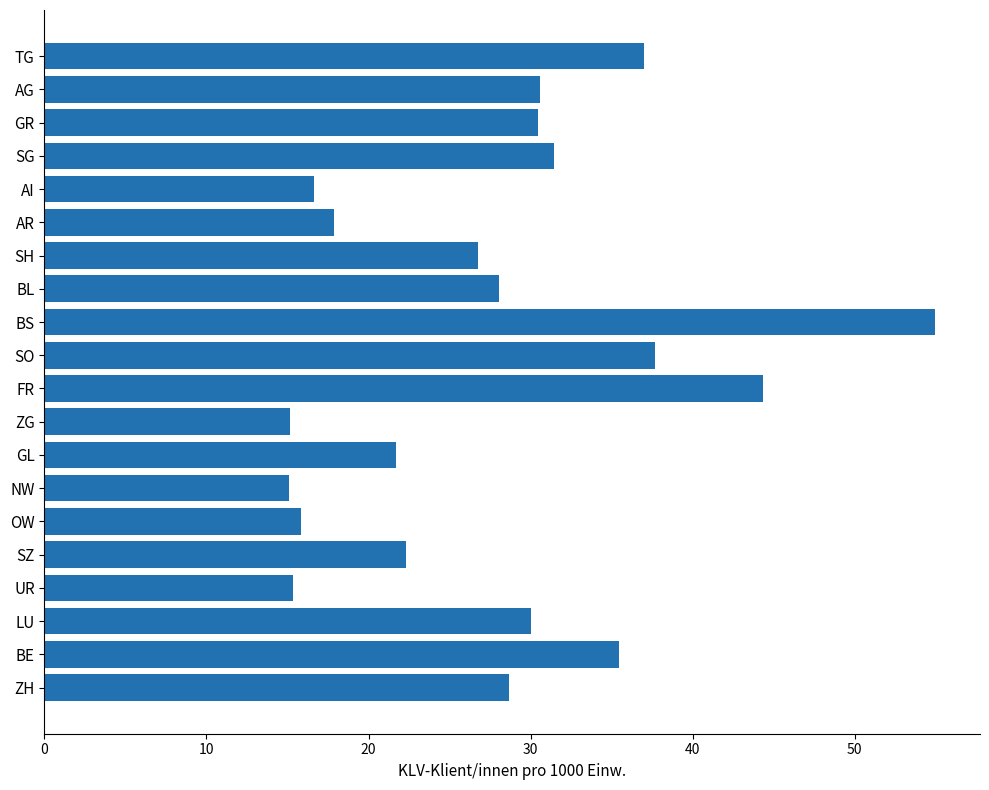

Count the number of categories in the chart.

20